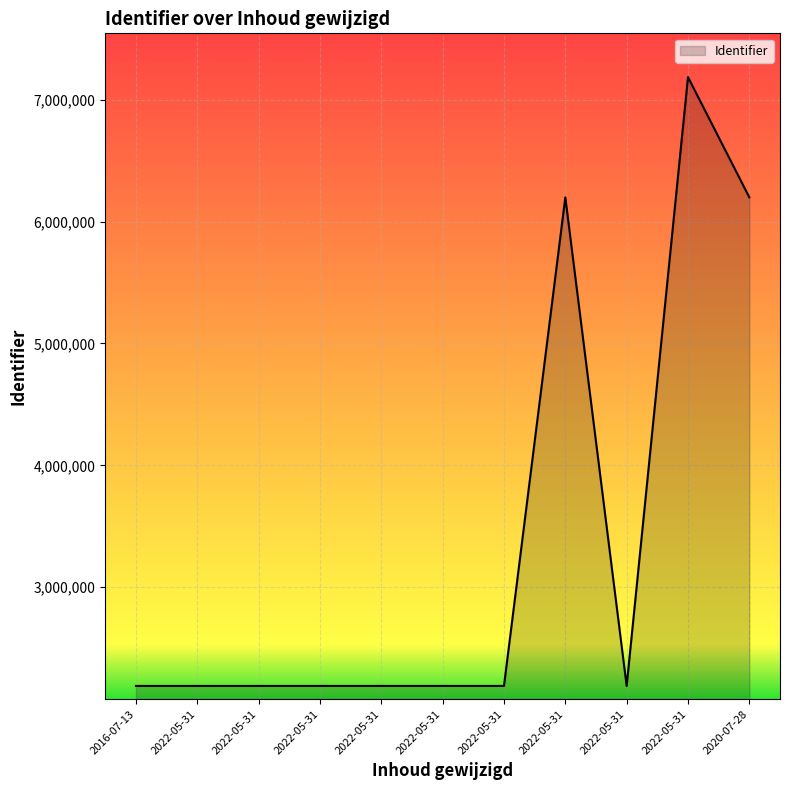

The chart shows a value of 2188916 at 2022-05-31. True or false?

True